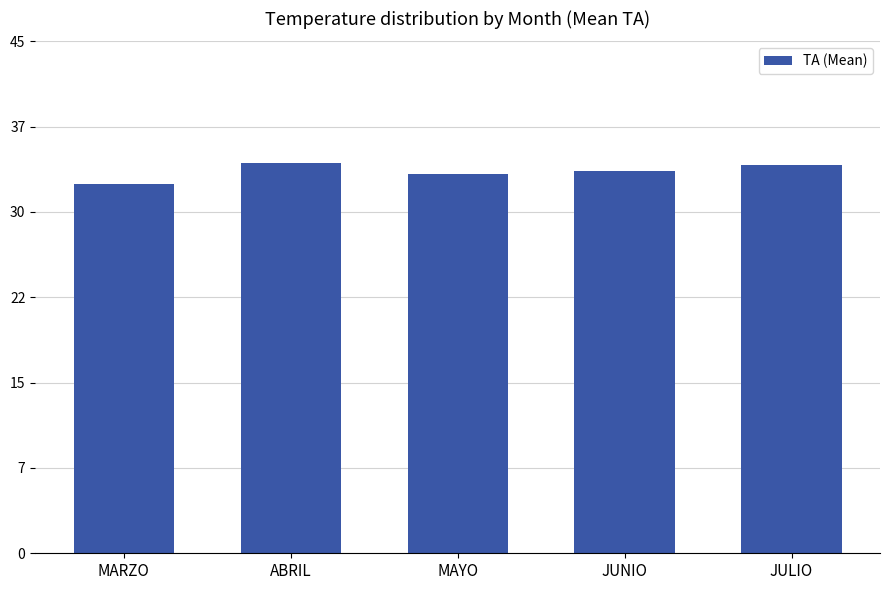

Reading right to left, transcribe all the data shown in this chart.

JULIO=34.1	JUNIO=33.6	MAYO=33.3	ABRIL=34.3	MARZO=32.5